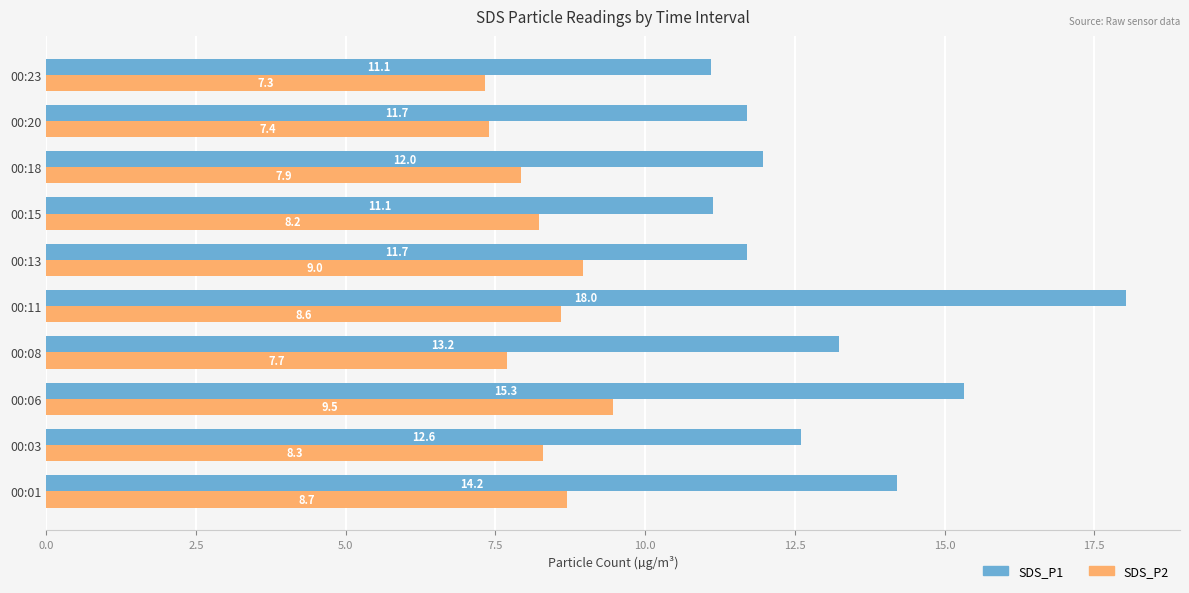

Which category has the highest value in the SDS_P2 series?

00:06